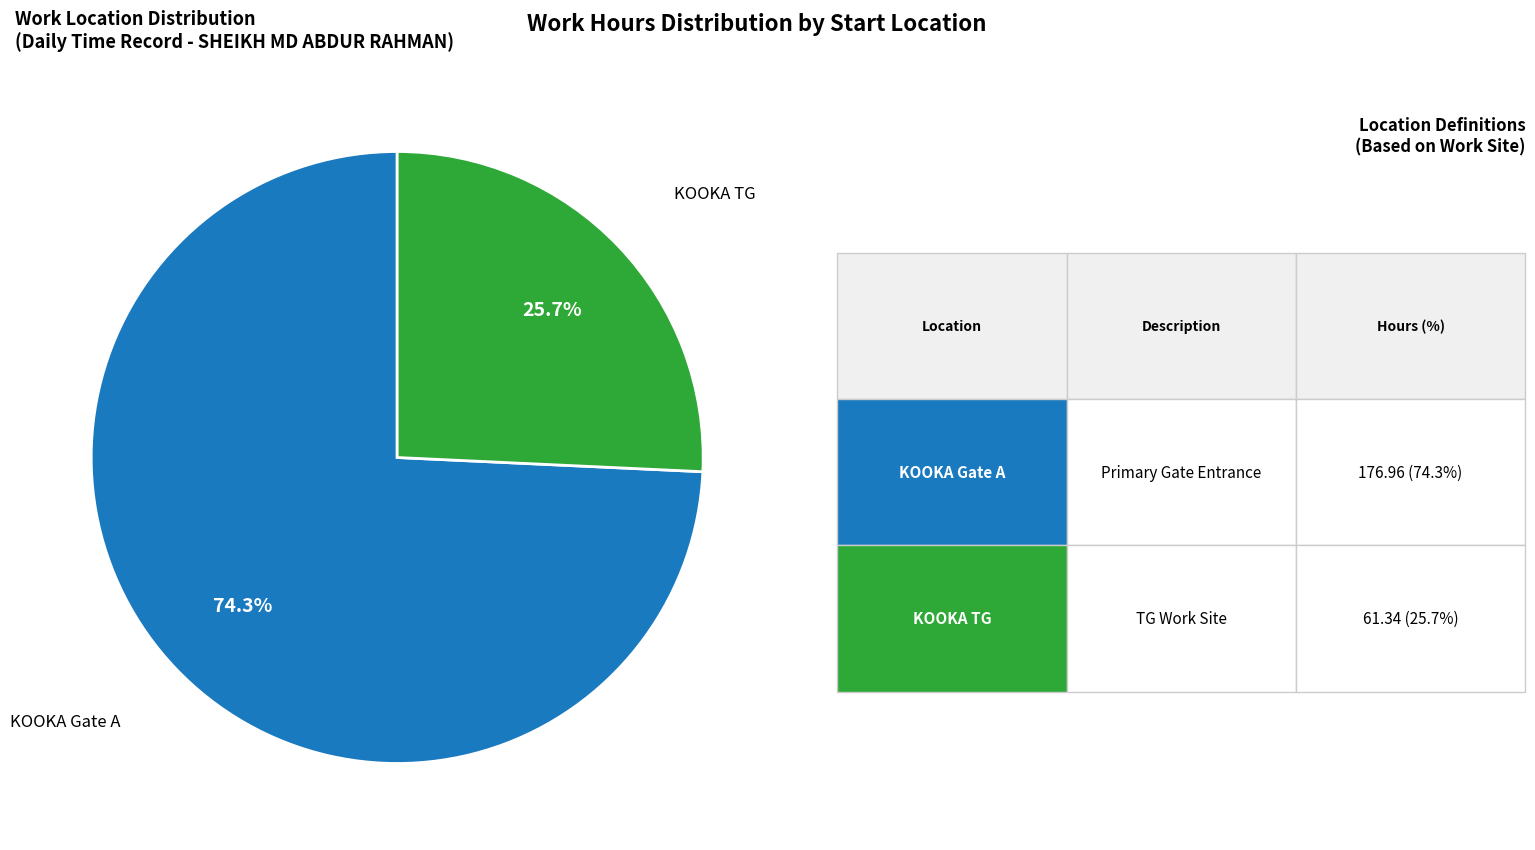

Is there a majority slice in this chart?

Yes